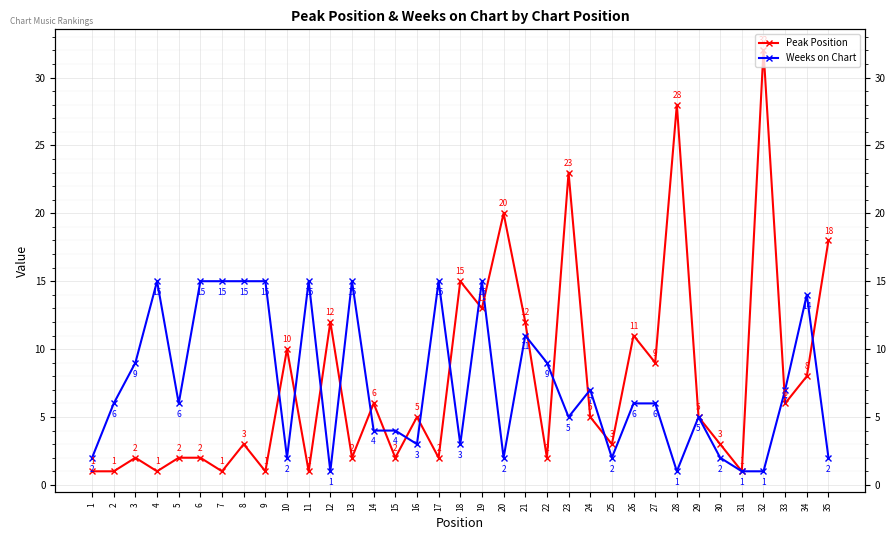

How many data points in Weeks on Chart are less than 6?

16